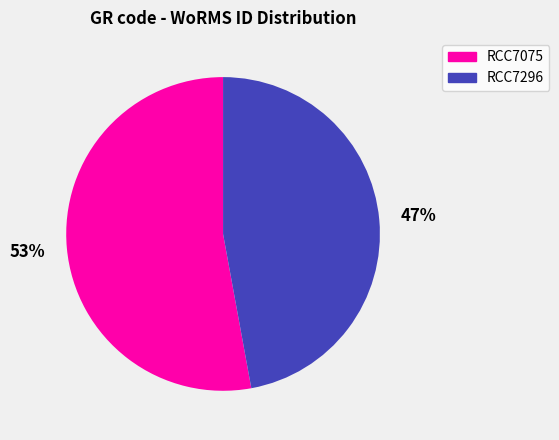

Which slice is the smallest?

RCC7296